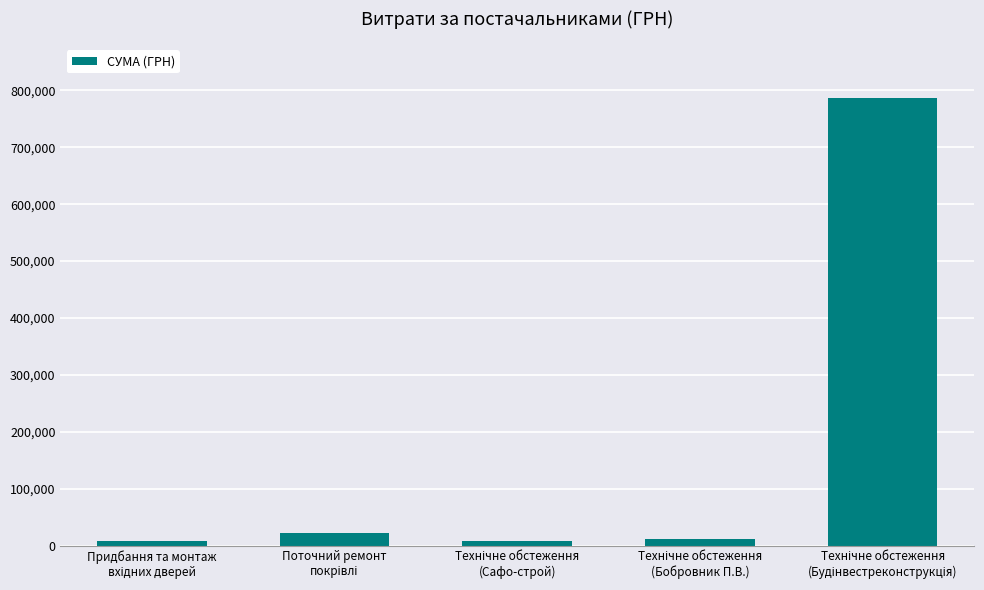

How many series are shown in this chart?

1